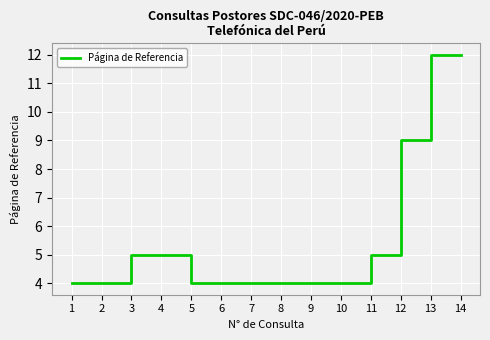

What value does the data have at 1?

4